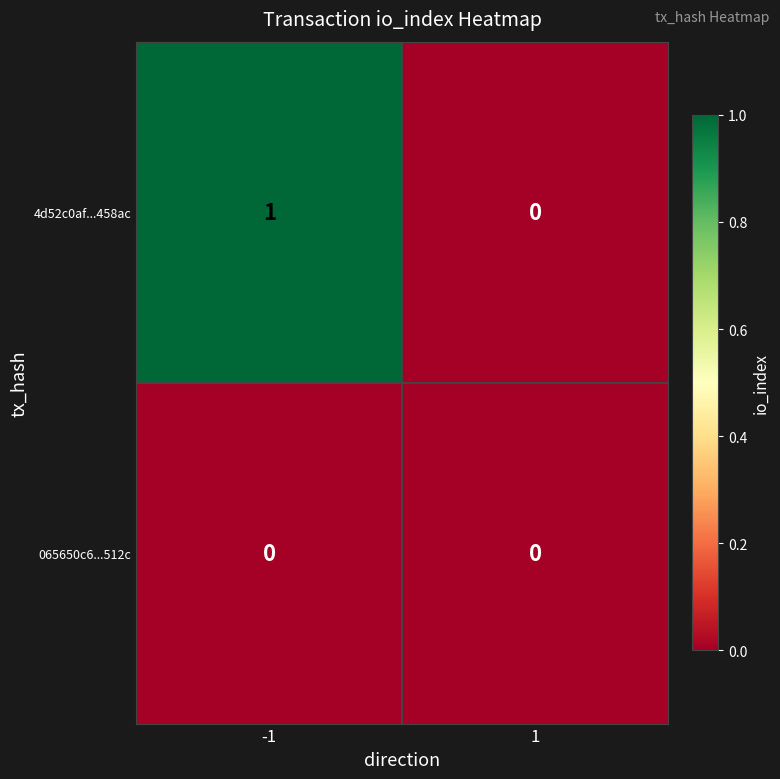

List the series in order of their overall mean, lowest first.

065650c6...512c, 4d52c0af...458ac